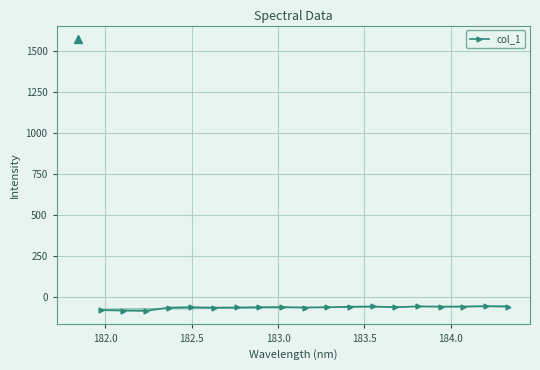

Count the number of values greater than -61.

8